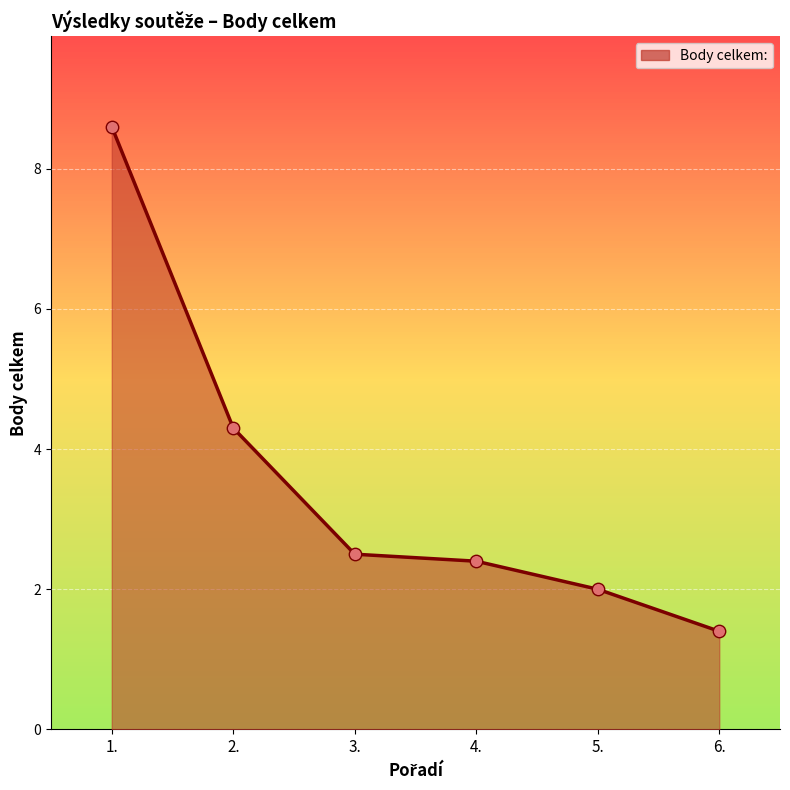

What is the ratio of the value at 2. to the value at 6.?

3.1